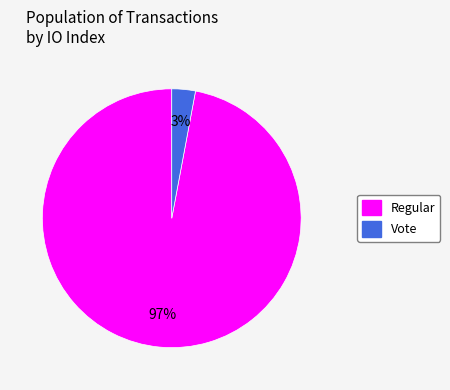

To the nearest percent, what is the difference between the largest and smallest slice percentages?

94%